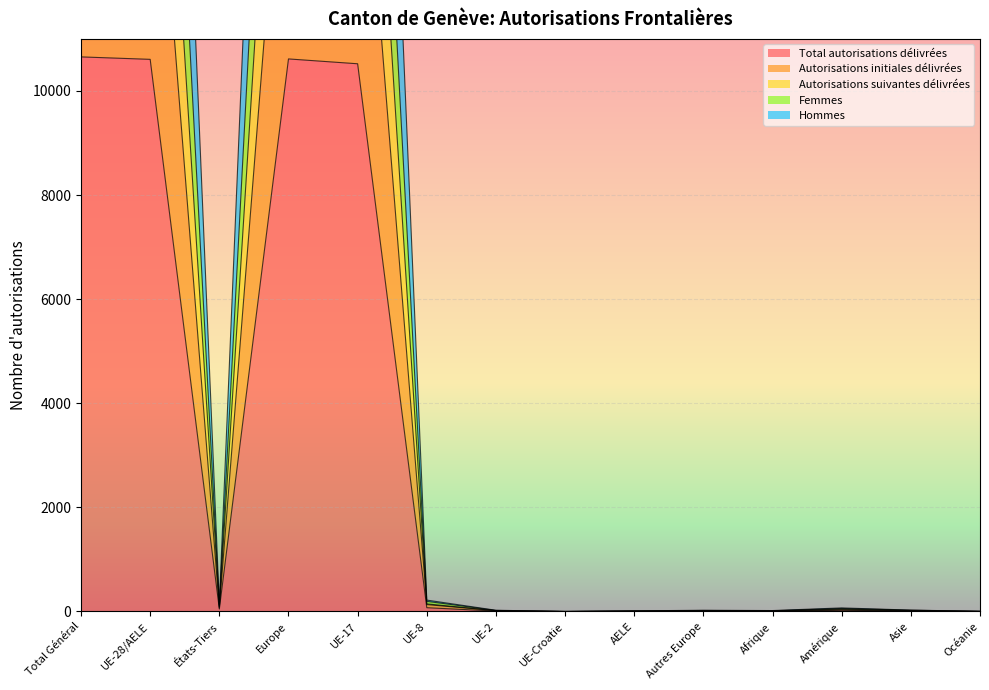

What is the sum of all Autorisations initiales délivrées values?

67812